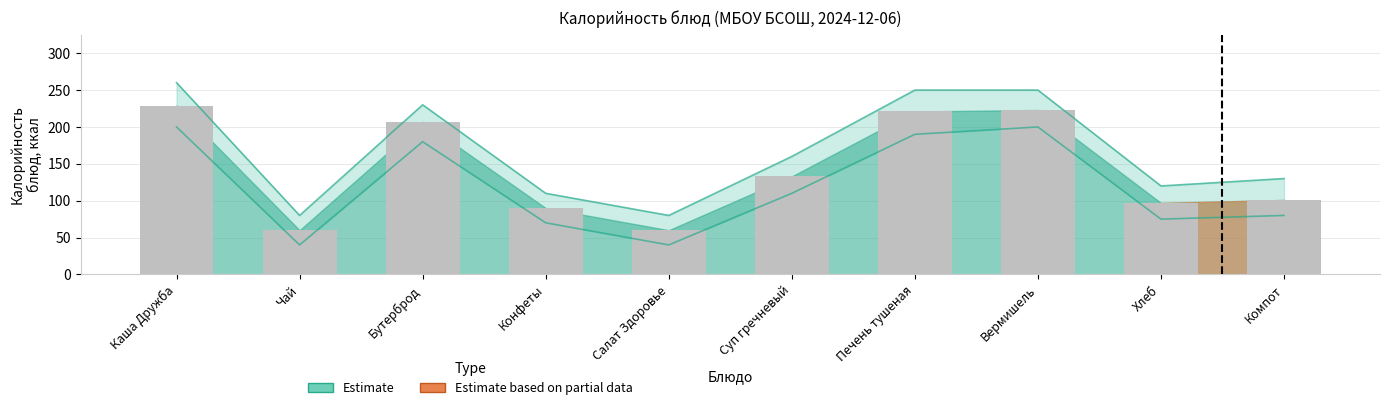

What is the difference between the highest and lowest values at Бутерброд?

50